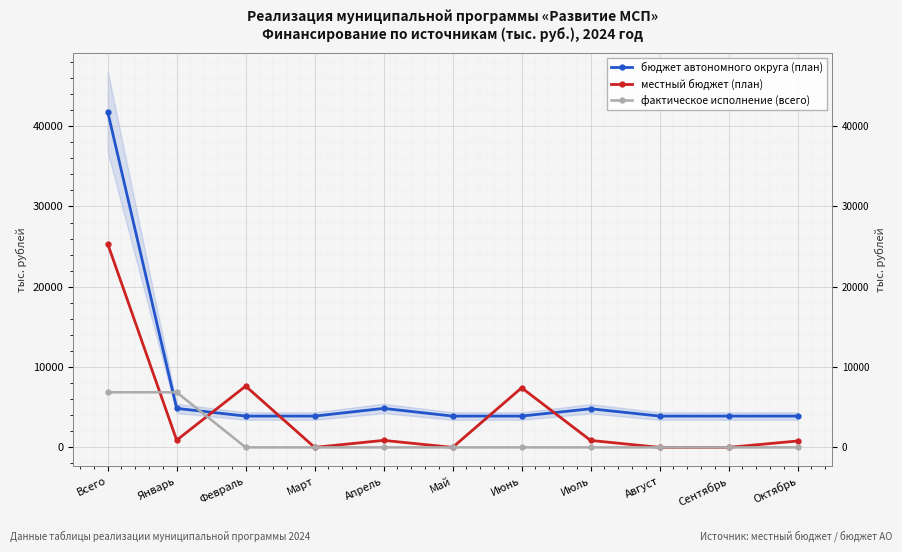

How many times do местный бюджет (план) and бюджет автономного округа (план) cross each other?

4